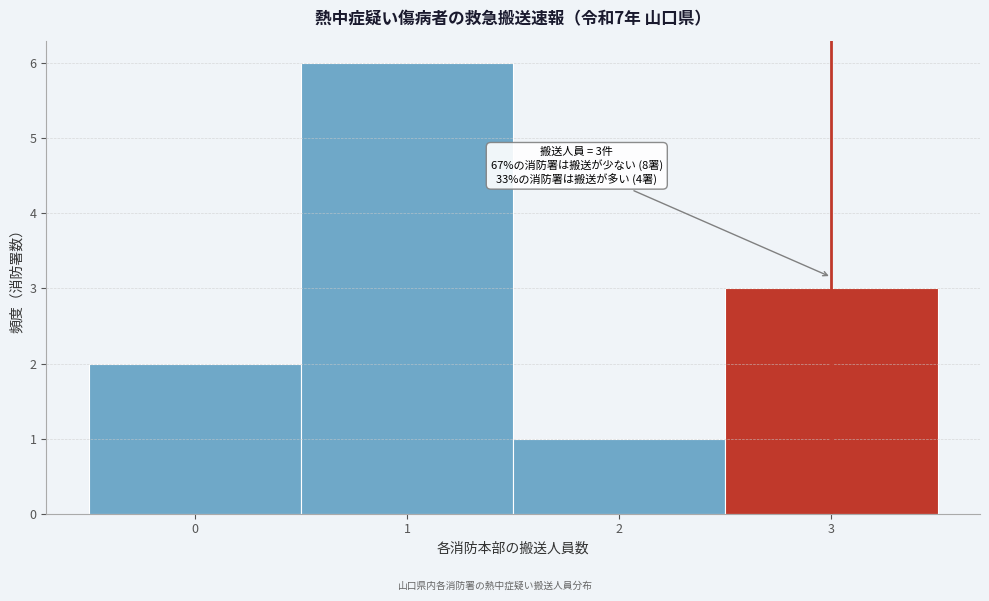

Over which range of the x-axis is the bar tallest?

0.5 to 1.5